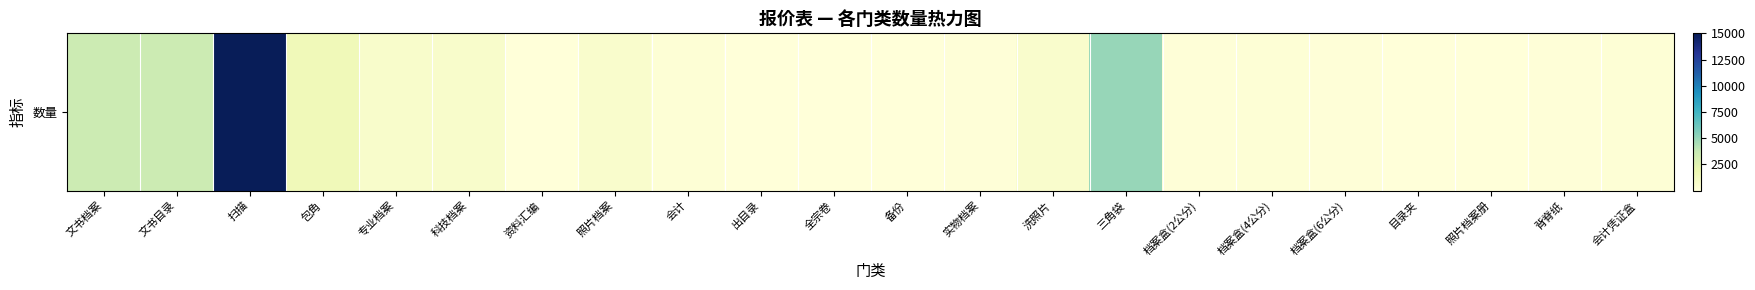

Rank the categories by value from lowest to highest.

备份, 资料汇编, 出目录, 目录夹, 照片档案册, 全宗卷, 背脊纸, 实物档案, 档案盒(2公分), 档案盒(6公分), 会计, 档案盒(4公分), 会计凭证盒, 照片档案, 洗照片, 专业档案, 科技档案, 包角, 文书档案, 文书目录, 三角袋, 扫描